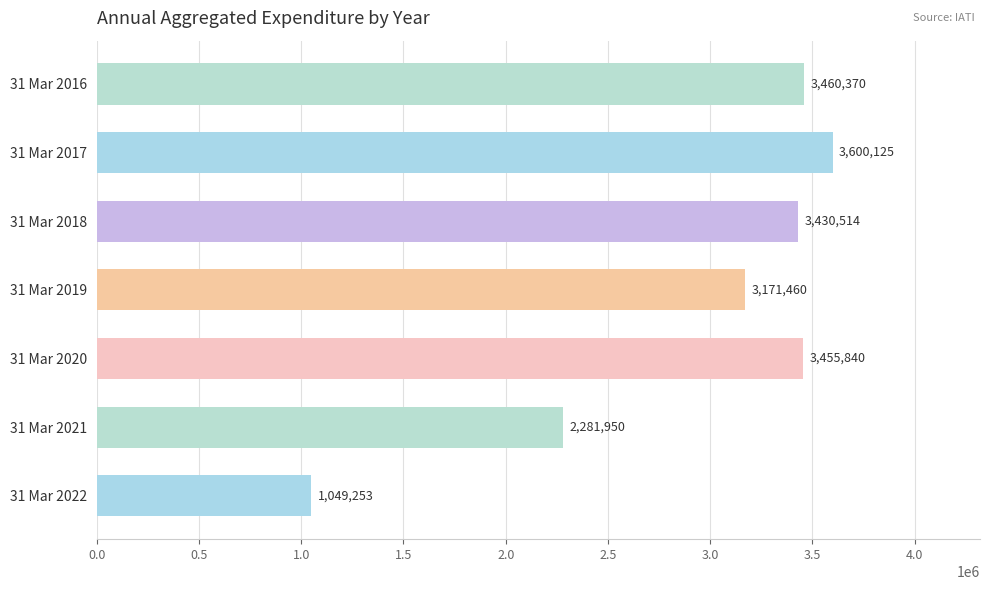

What is the ratio of the value at 31 Mar 2016 to the value at 31 Mar 2019?

1.1